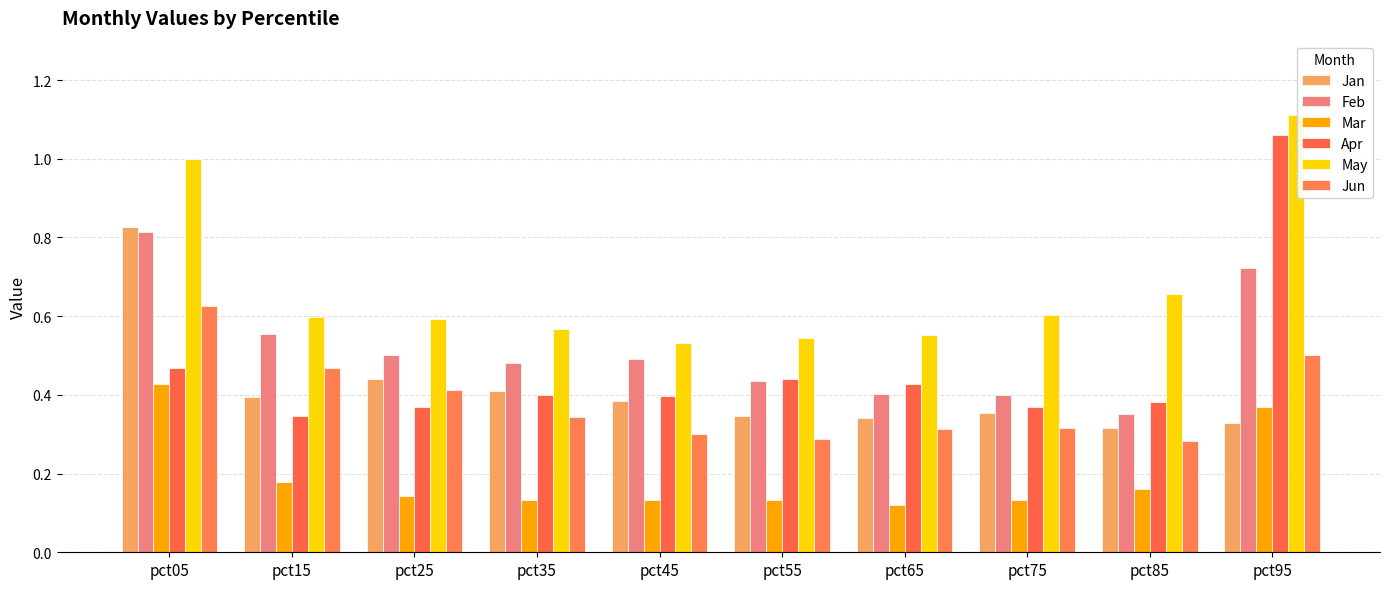

How many groups of bars are there?

10